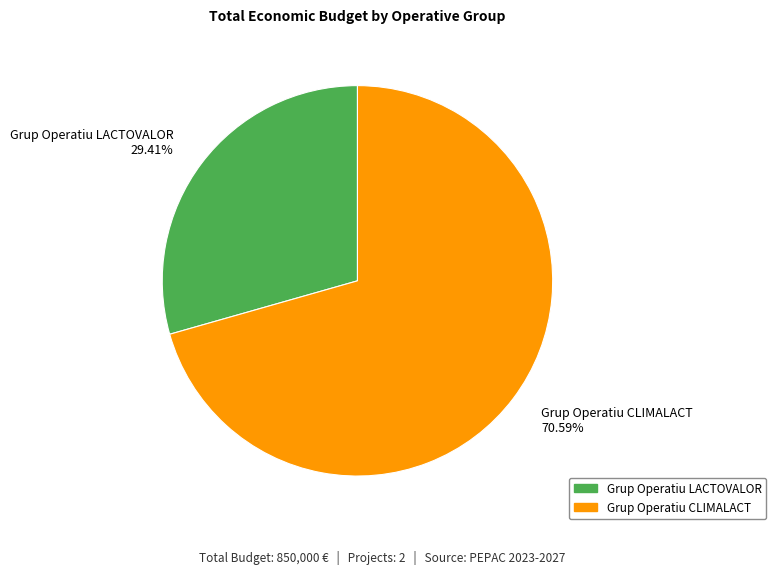

To the nearest percent, what is the combined percentage of Grup Operatiu CLIMALACT and Grup Operatiu LACTOVALOR?

100%